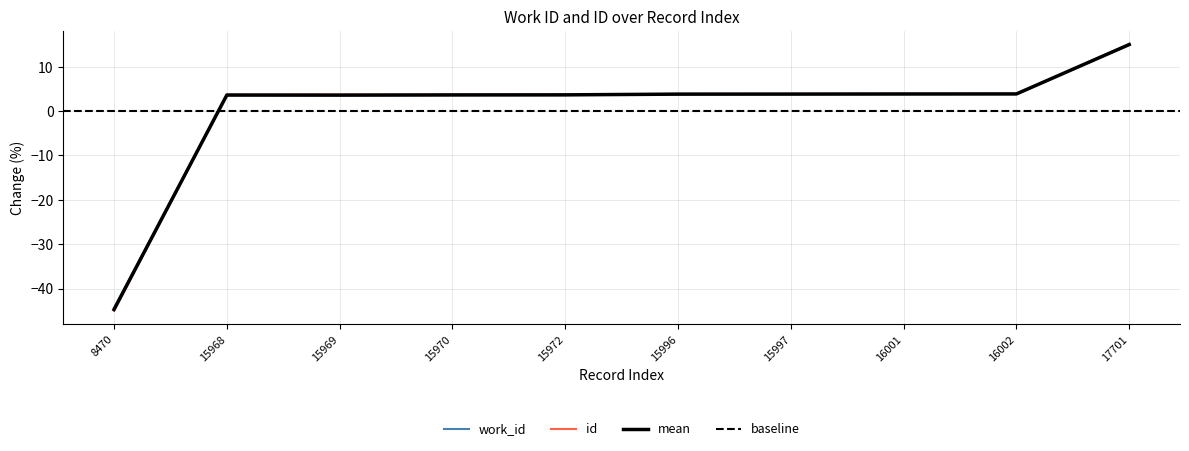

At which category does the chart reach its peak across all series?

17701